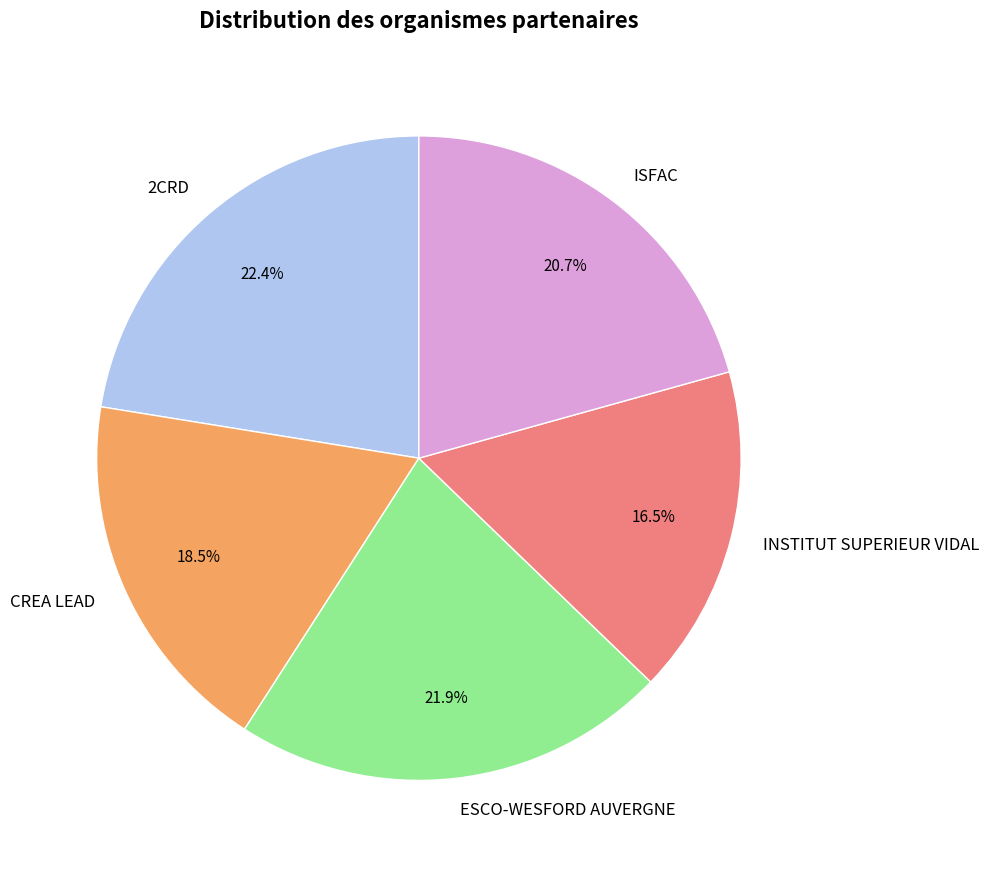

Does 2CRD represent more than half of the total?

No